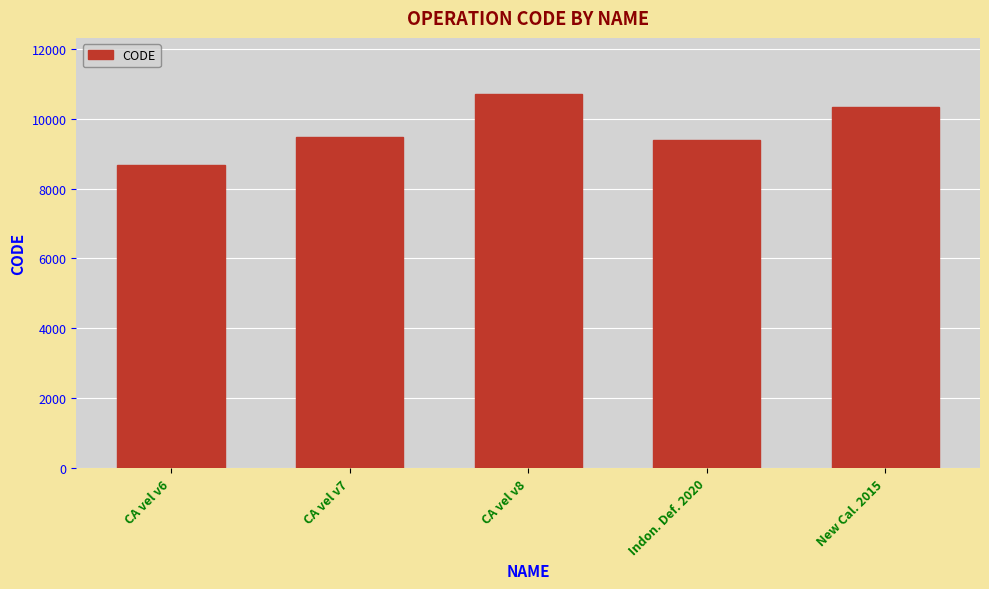

Read the value at New Cal. 2015.

10323